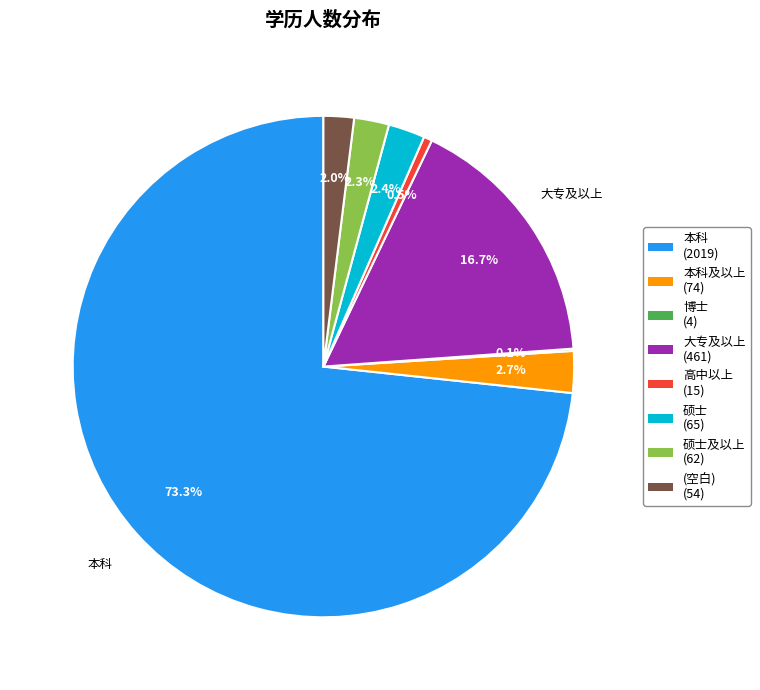

Approximately how many times larger is the value at 本科及以上 (74) compared to 硕士 (65)?

1.1